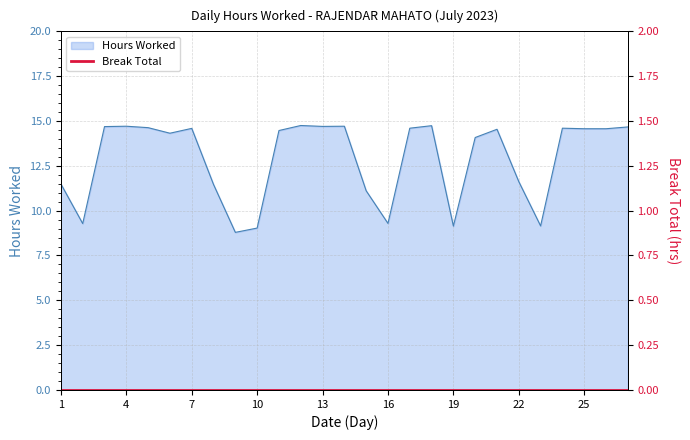

How many values are below 14?

10